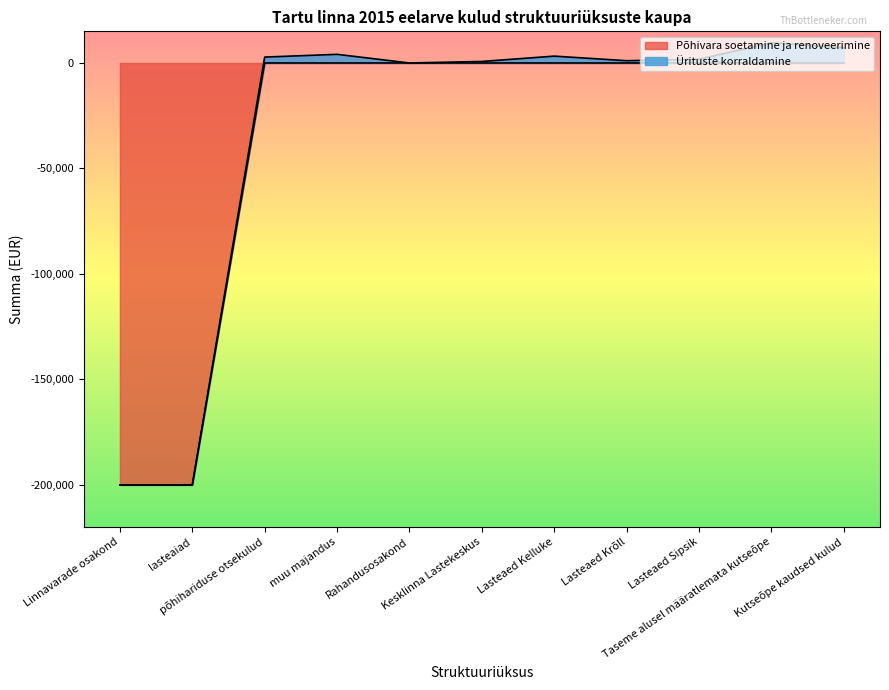

List the labels in order of value, smallest first.

Linnavarade osakond, lasteaiad, põhihariduse otsekulud, muu majandus, Rahandusosakond, Kesklinna Lastekeskus, Lasteaed Kelluke, Lasteaed Krõll, Lasteaed Sipsik, Taseme alusel määratlemata kutseõpe, Kutseõpe kaudsed kulud